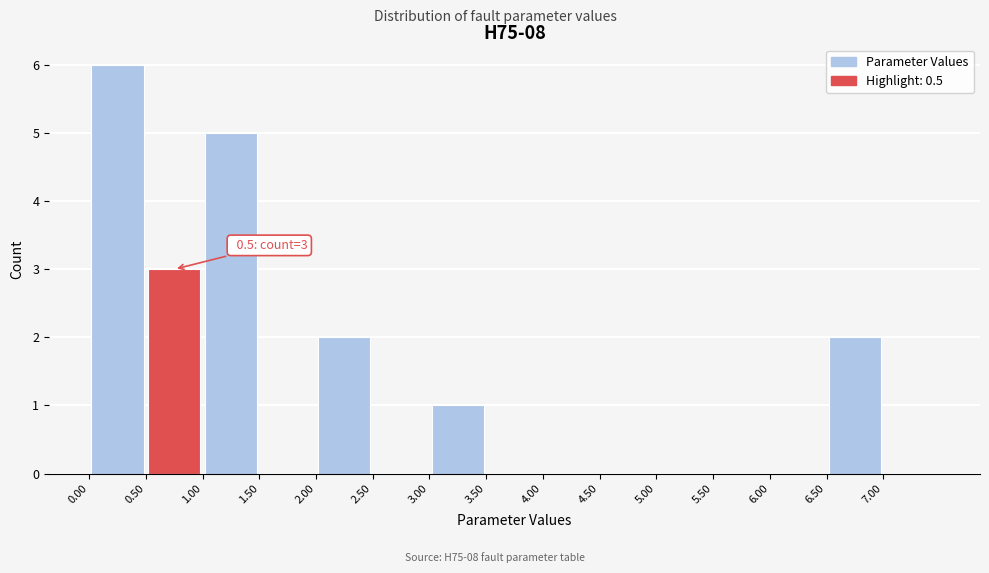

Over which range of the x-axis is the bar tallest?

0.0 to 0.5